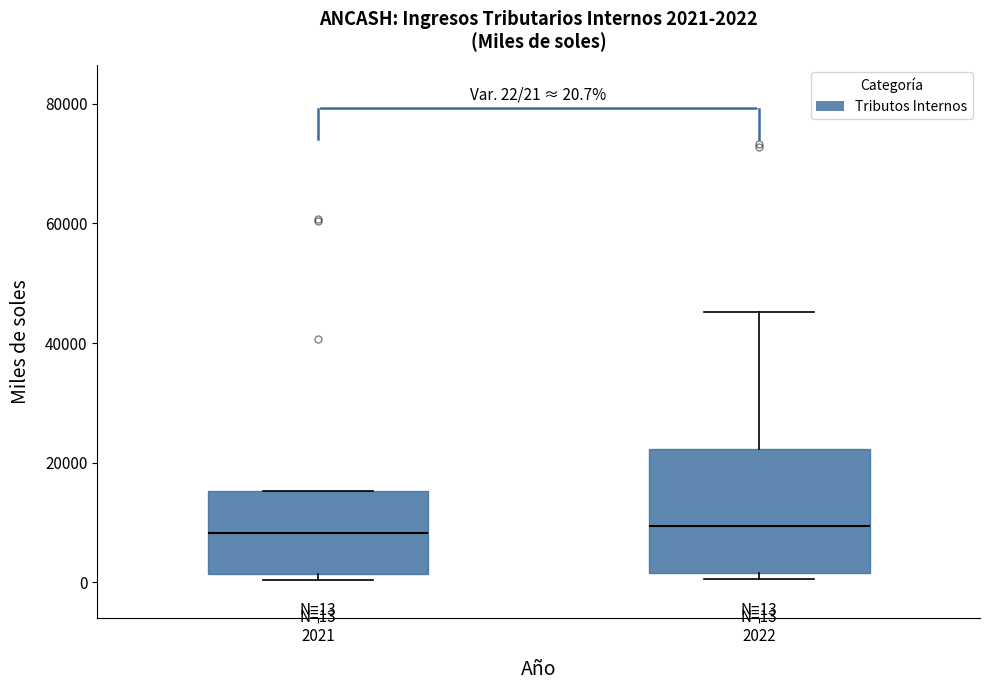

Comparing the boxes themselves (not the whiskers), which one is the tallest?

2022